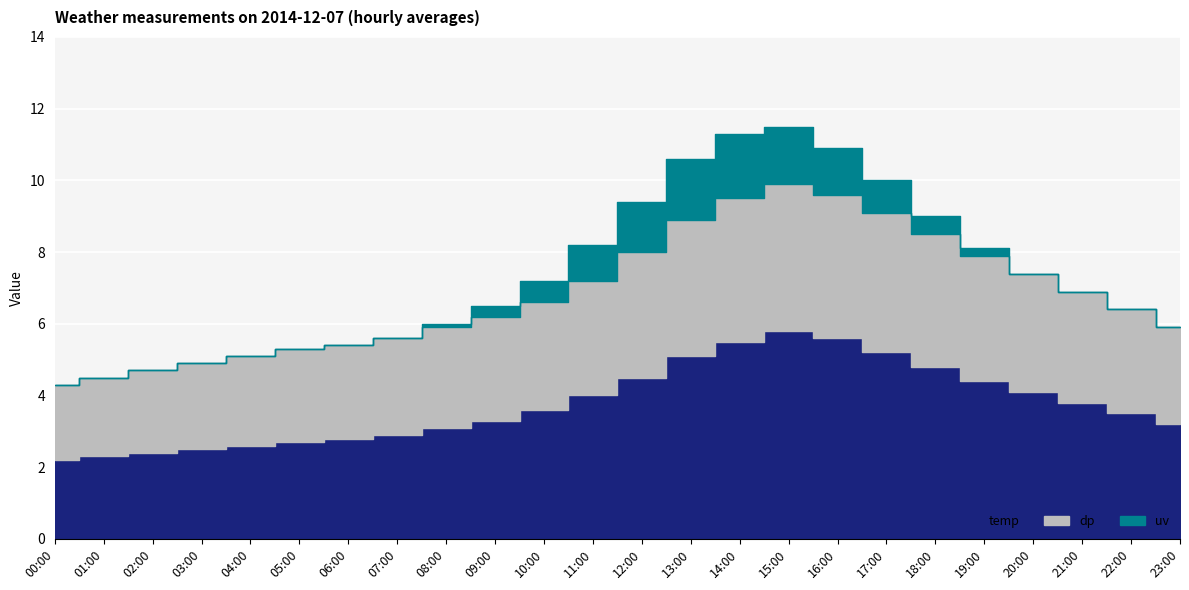

List the series in order of their overall mean, lowest first.

uv, dp, temp